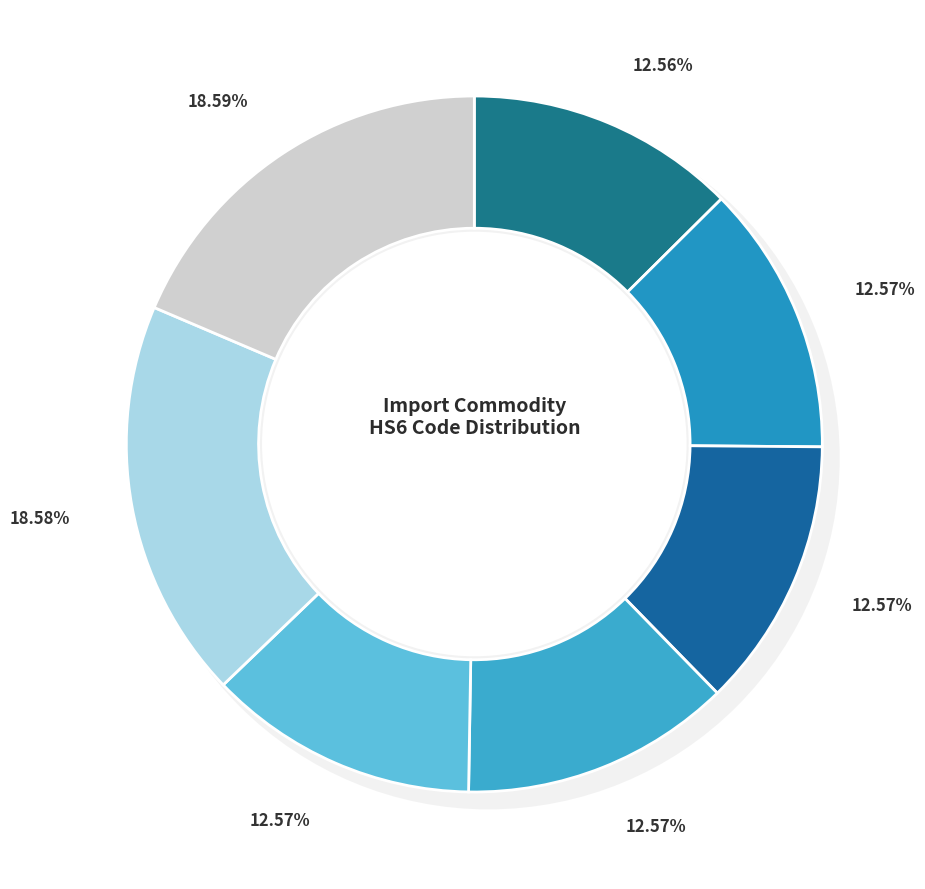

To the nearest percent, what is the difference between the September (62) and January slice percentages?

6%